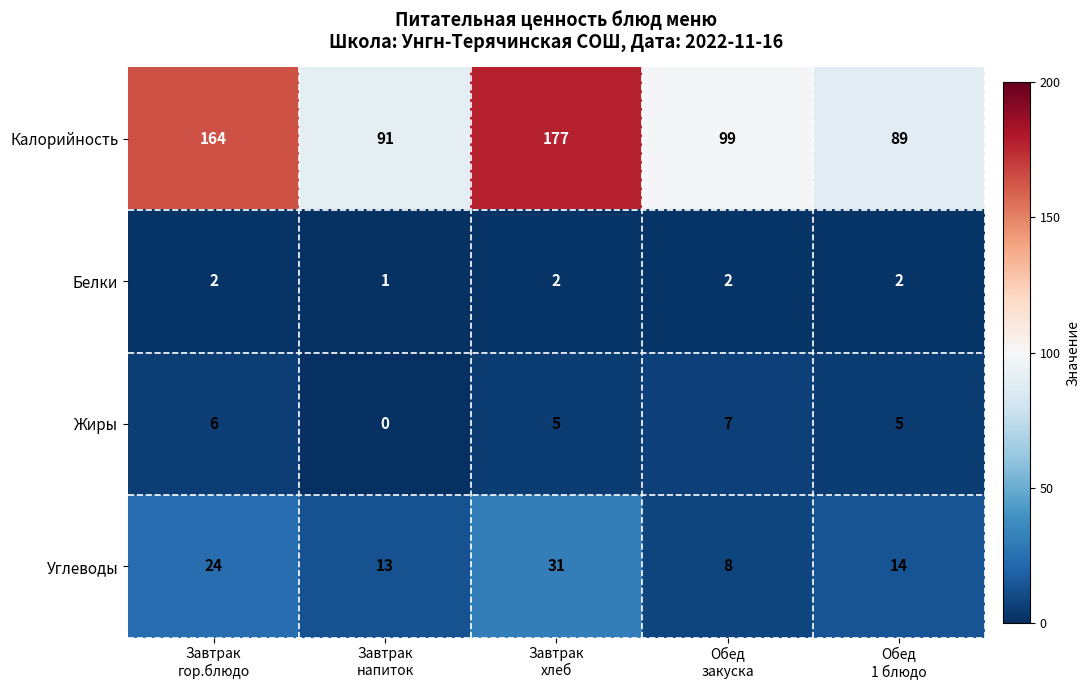

Which series changed the most between Завтрак
гор.блюдо and Завтрак
хлеб?

Калорийность